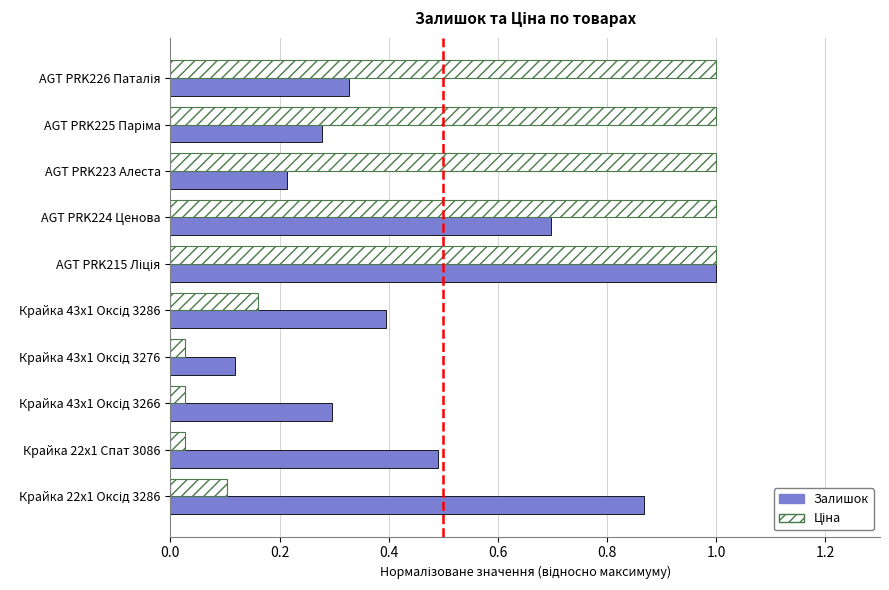

The Залишок series shows 0.1 at AGT PRK223 Алеста. True or false?

False